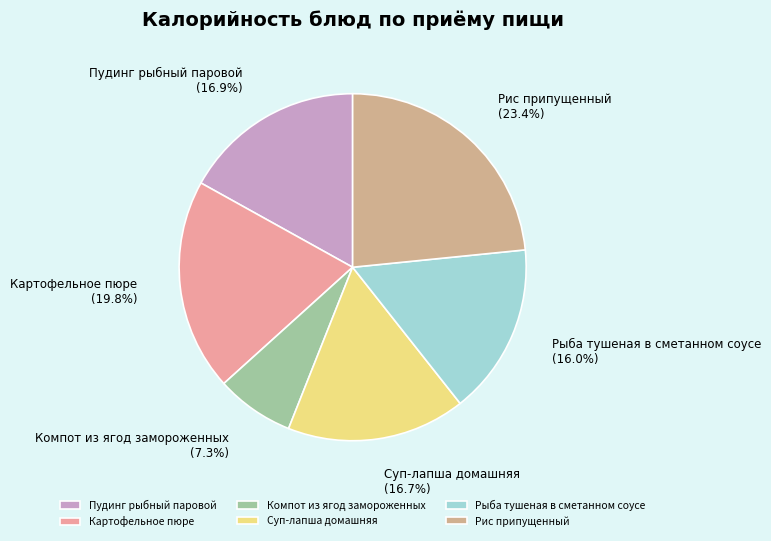

Does any single category account for the majority?

No